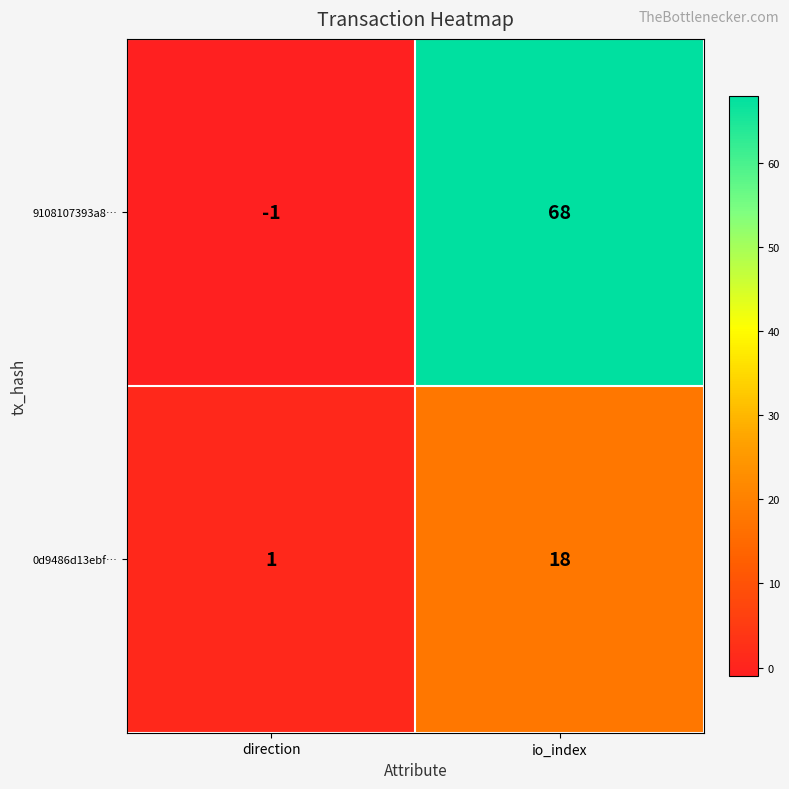

Which series changed the most between direction and io_index?

9108107393a8…